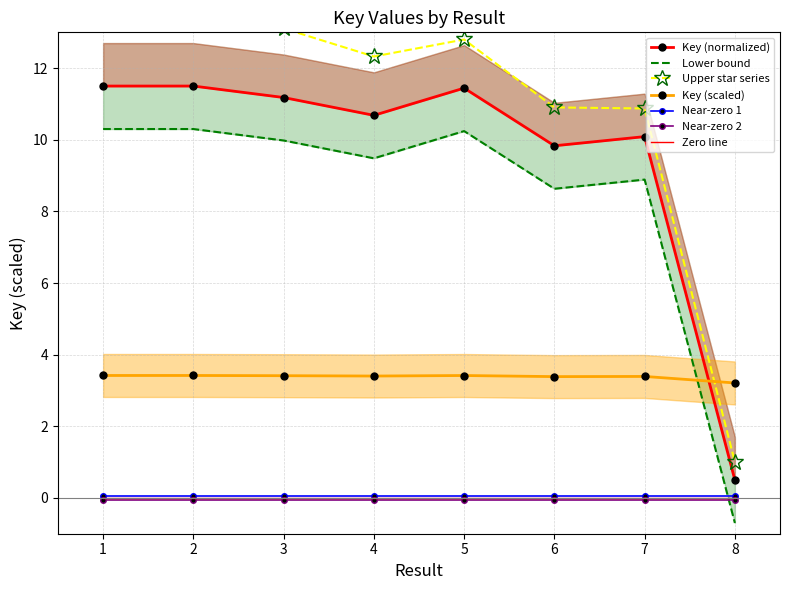

The chart shows a value of 11.5 at 2. True or false?

True